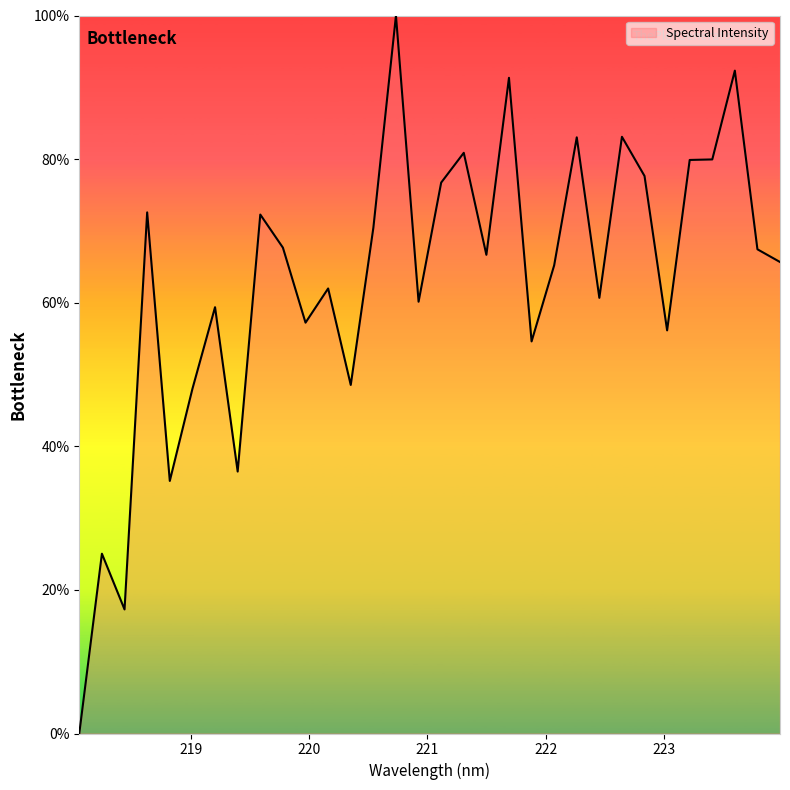

How many lines are shown in the chart?

1